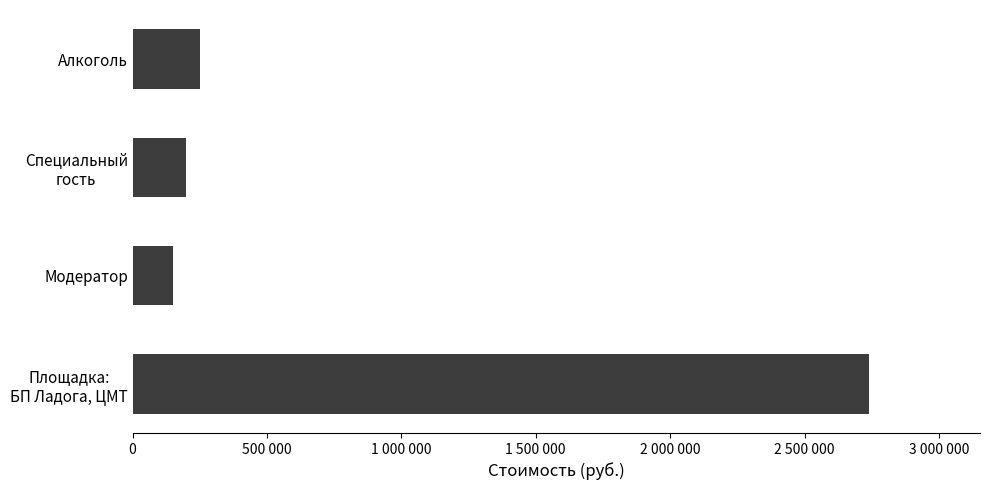

Does the chart contain any negative values?

No